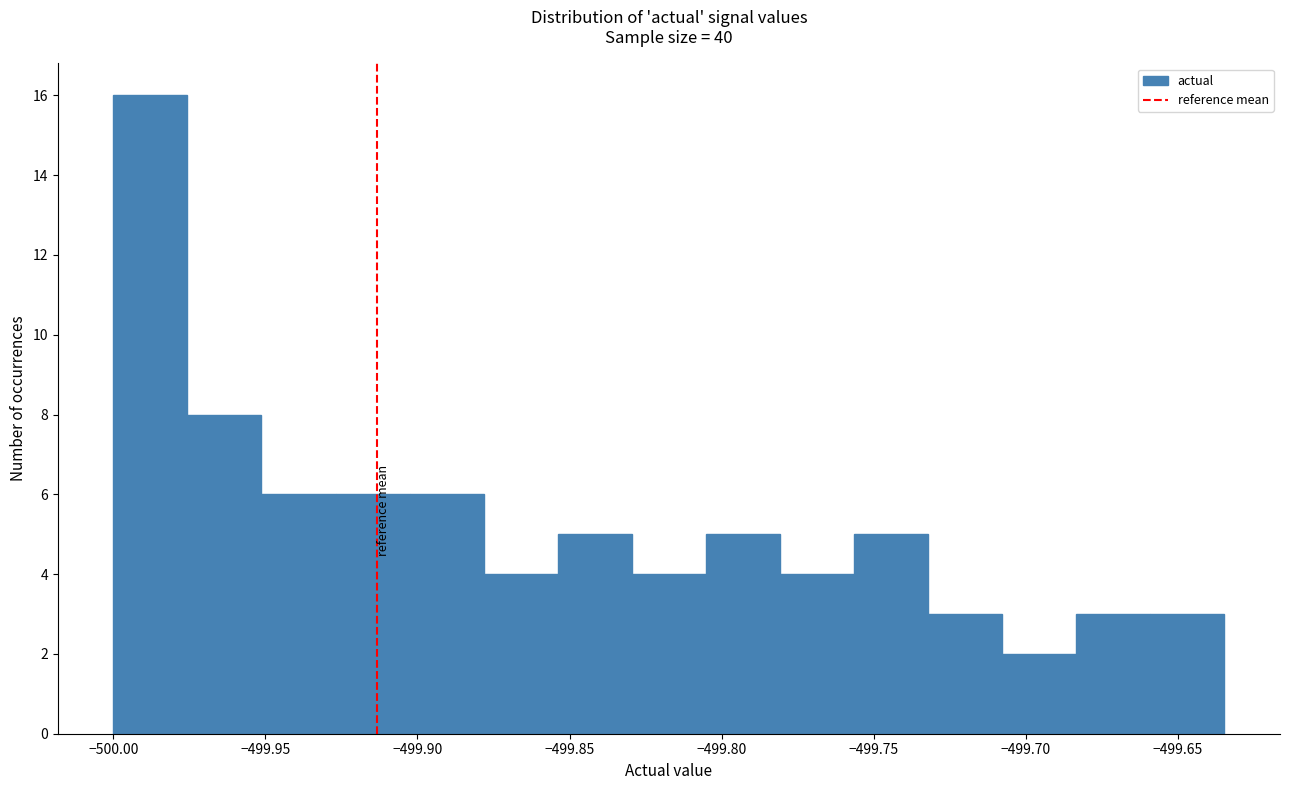

Reading left to right, transcribe this chart: for each bar, give the range it covers on the x-axis and its height. Neither the bar edges nor the heights are printed on the chart, so give them approximately, as read against the axes.

-500.000 to -499.975: 16
-499.975 to -499.950: 8
-499.950 to -499.925: 6
-499.925 to -499.905: 6
-499.905 to -499.880: 6
-499.880 to -499.855: 4
-499.855 to -499.830: 5
-499.830 to -499.805: 4
-499.805 to -499.780: 5
-499.780 to -499.755: 4
-499.755 to -499.730: 5
-499.730 to -499.710: 3
-499.710 to -499.685: 2
-499.685 to -499.660: 3
-499.660 to -499.635: 3